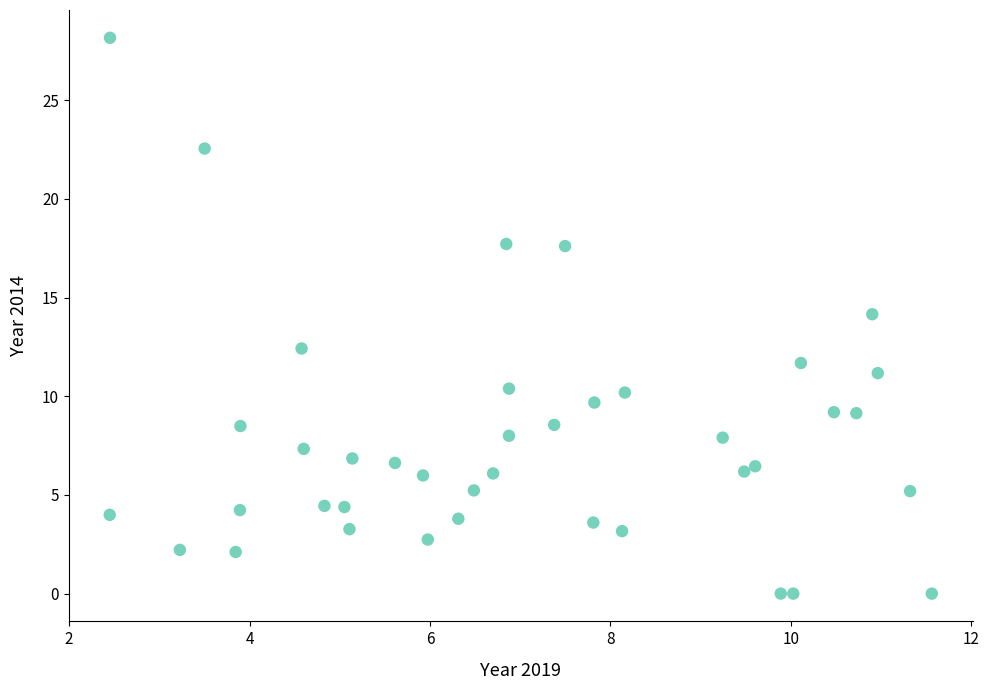

What is the range of X values (max minus min)?

9.1